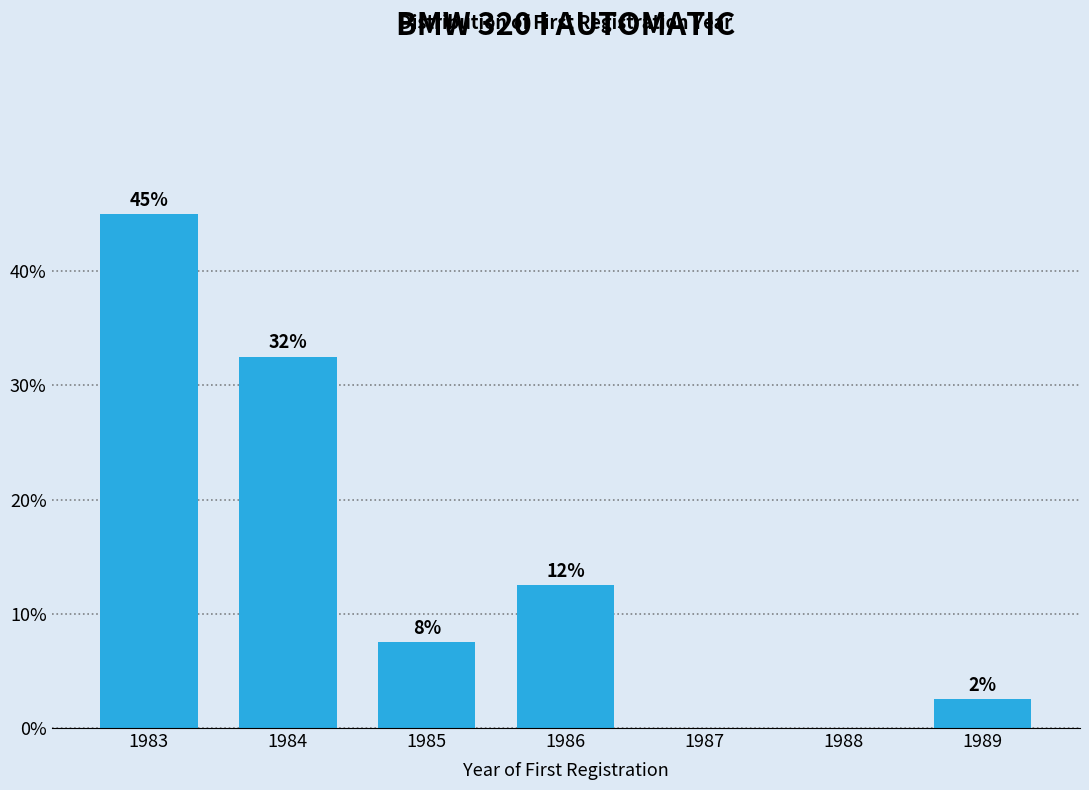

Are the bars horizontal?

No